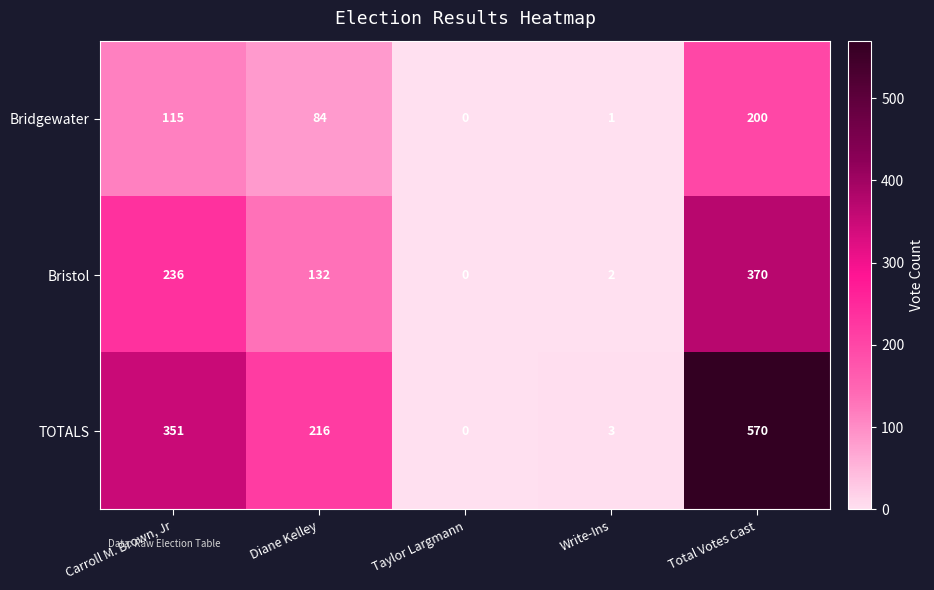

At how many categories does at least one series exceed 15?

3